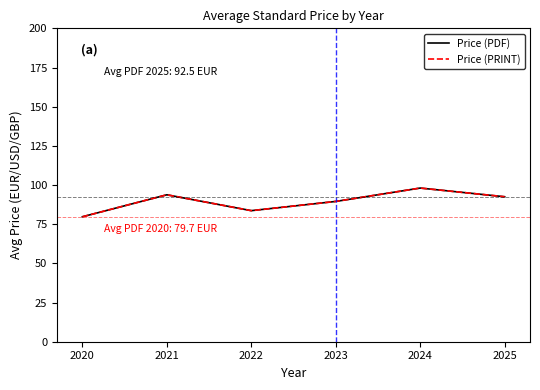

Is the value of Price (PDF) at 2025 greater than the value of Price (PRINT) at 2023?

Yes